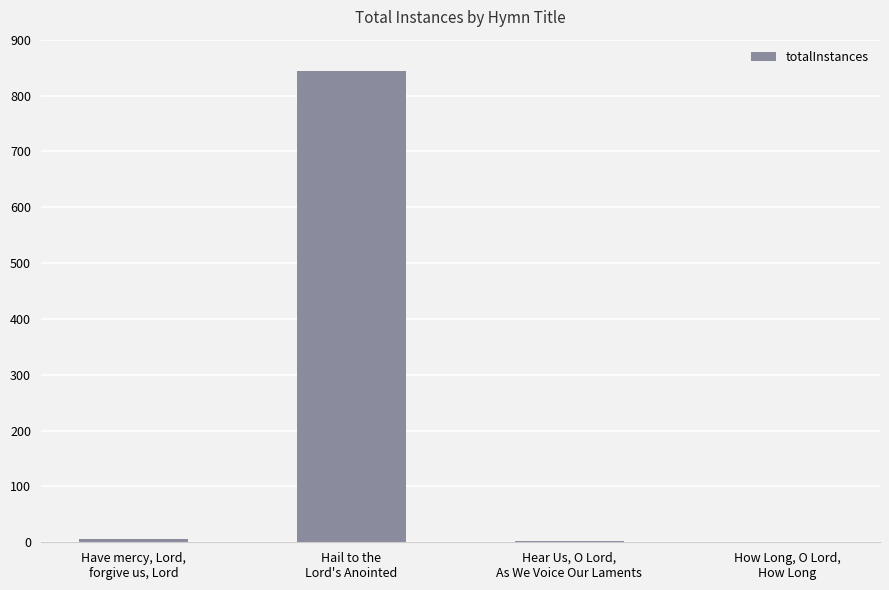

What is the greatest value displayed?

843